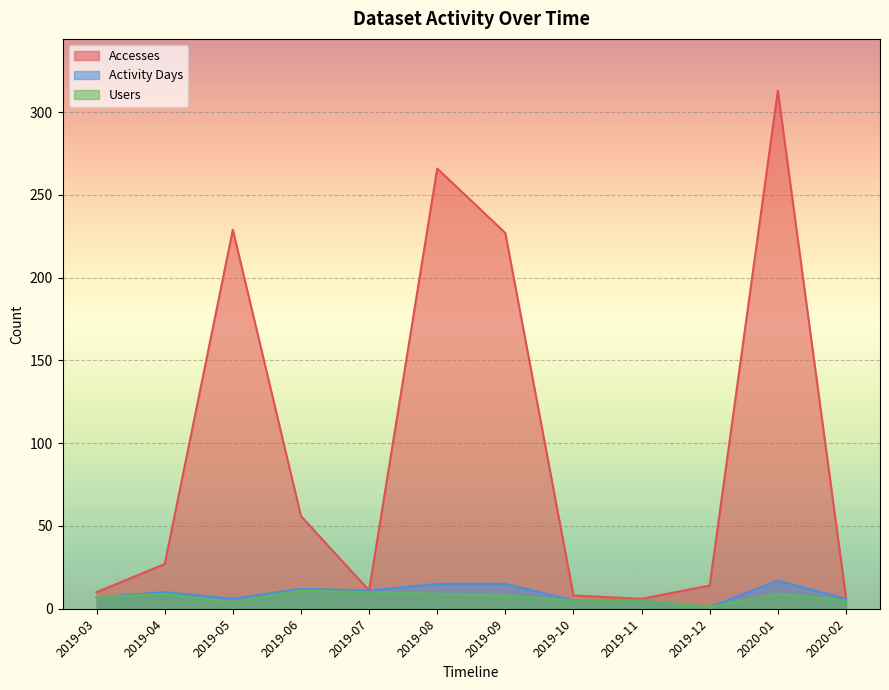

Reading left to right, list all the values displayed in this chart.

Accesses: 10	27	229	56	11	266	227	8	6	14	313	7
Activity Days: 7	10	6	12	11	15	15	5	5	1	17	6
Users: 7	9	4	11	10	9	8	5	5	1	9	5